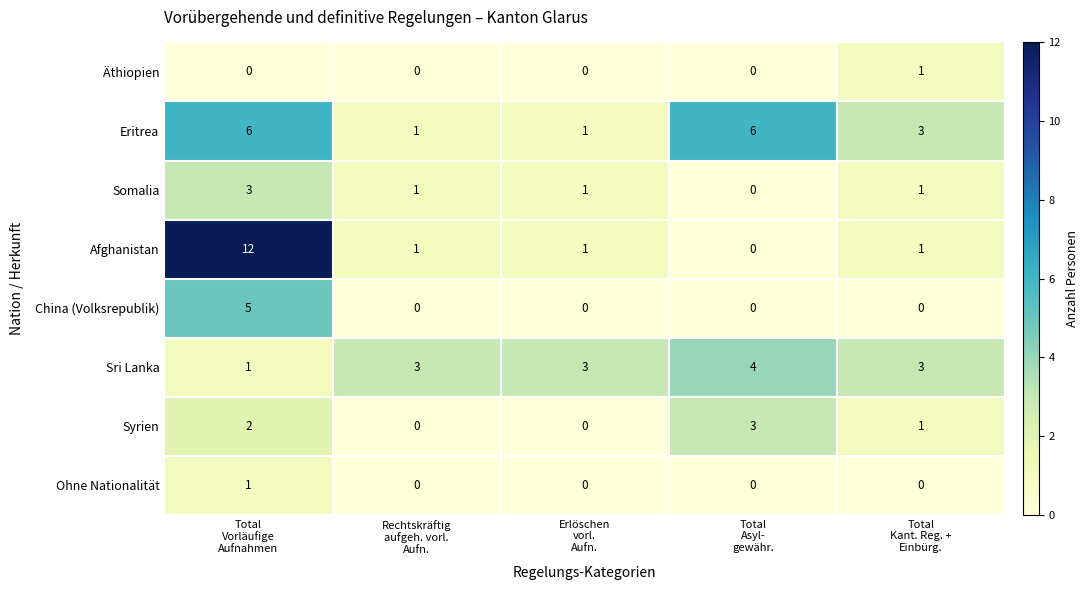

Count the number of data series in this chart.

8